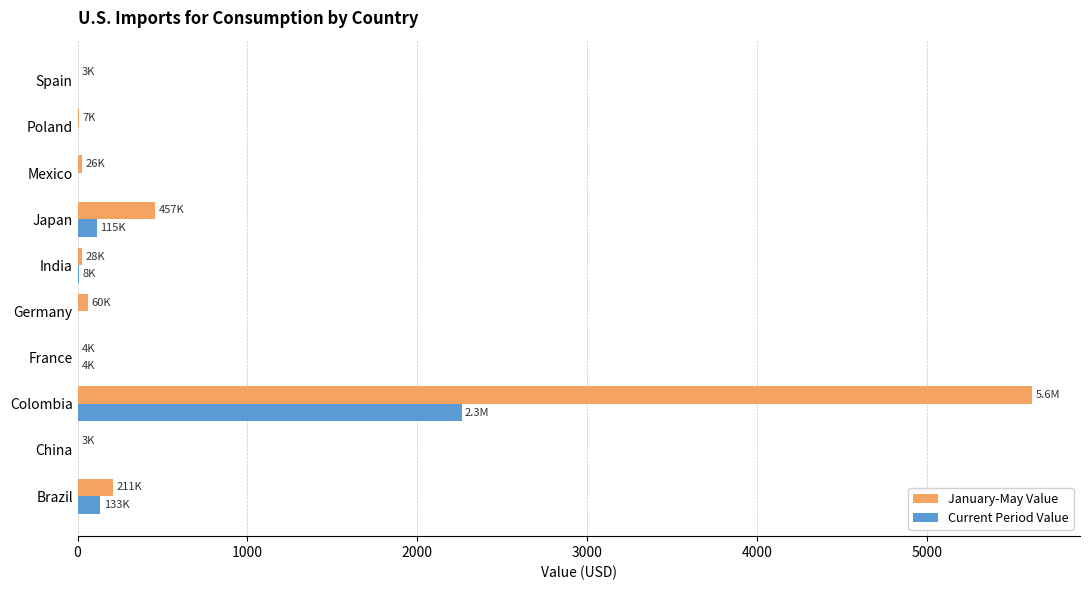

What are all the series names shown in the legend?

January-May Value, Current Period Value